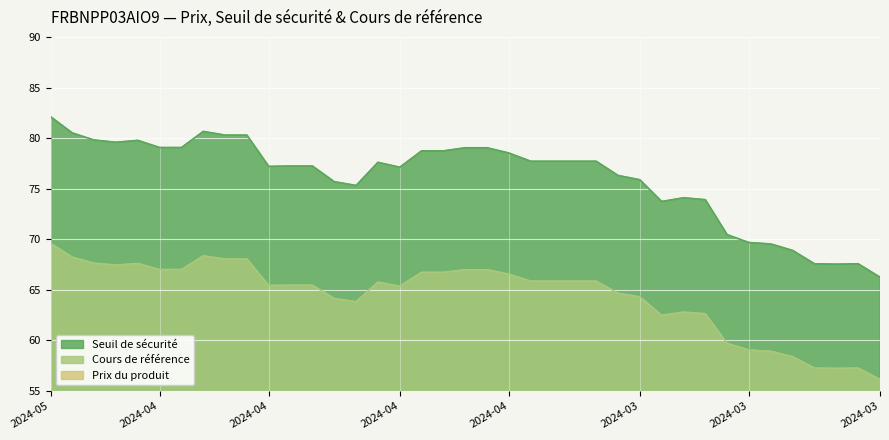

True or false: Cours de référence has more than 2 points higher than both neighbors.

True